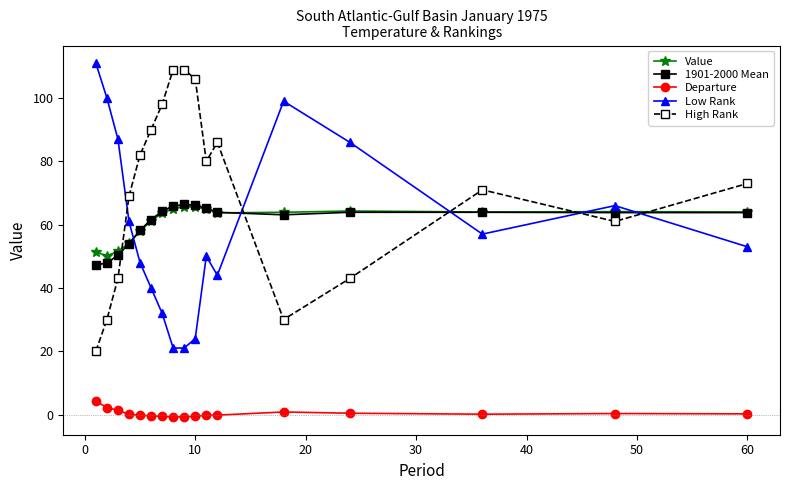

What is the value of the High Rank point at the 16th from the left?

61.0